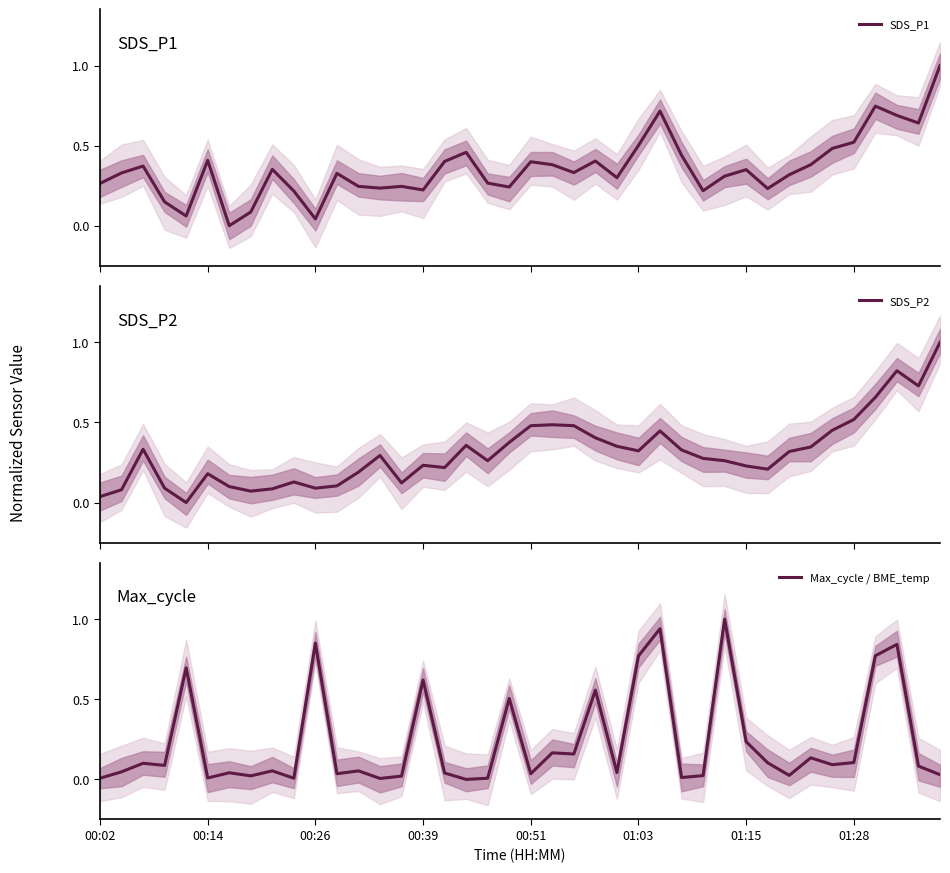

Which series has the largest total across all categories?

SDS_P1